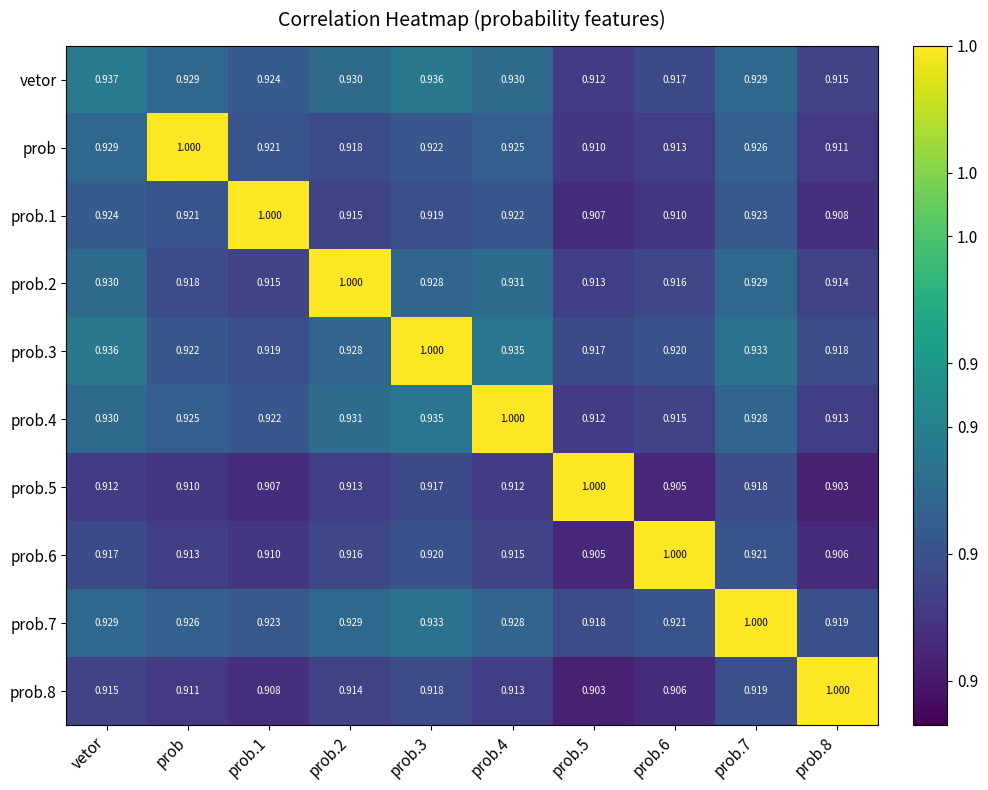

Is the value of prob.4 at prob.6 greater than the value of prob.2 at vetor?

No